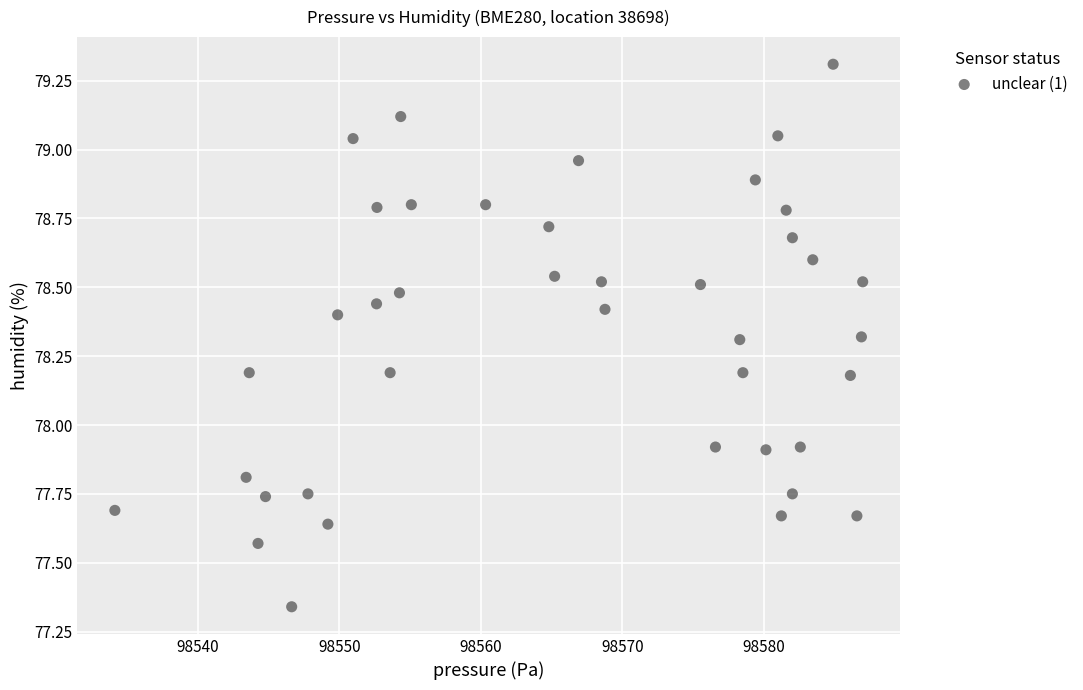

What is the range of X values (max minus min)?

52.9